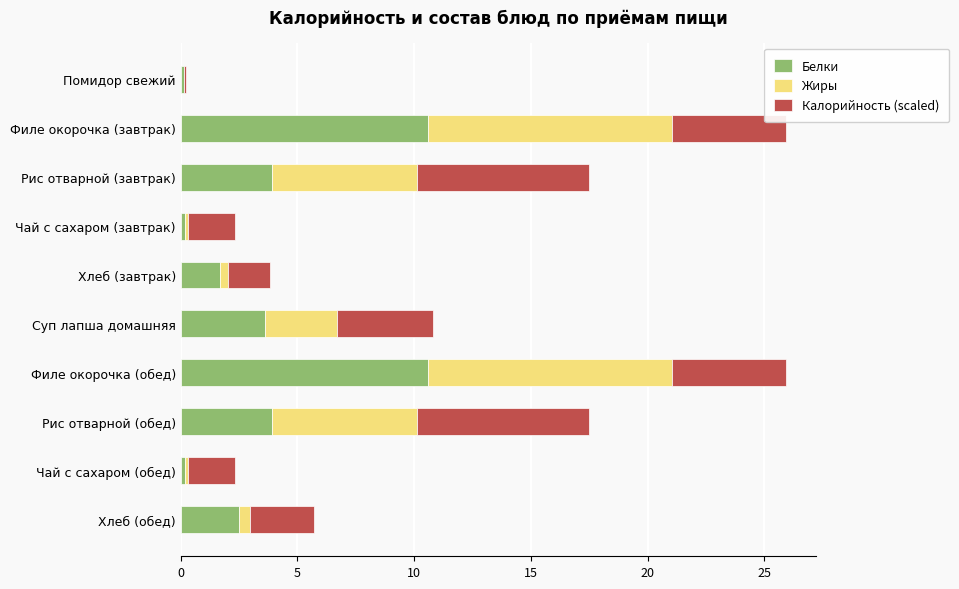

How many values in the Белки series exceed 3?

5